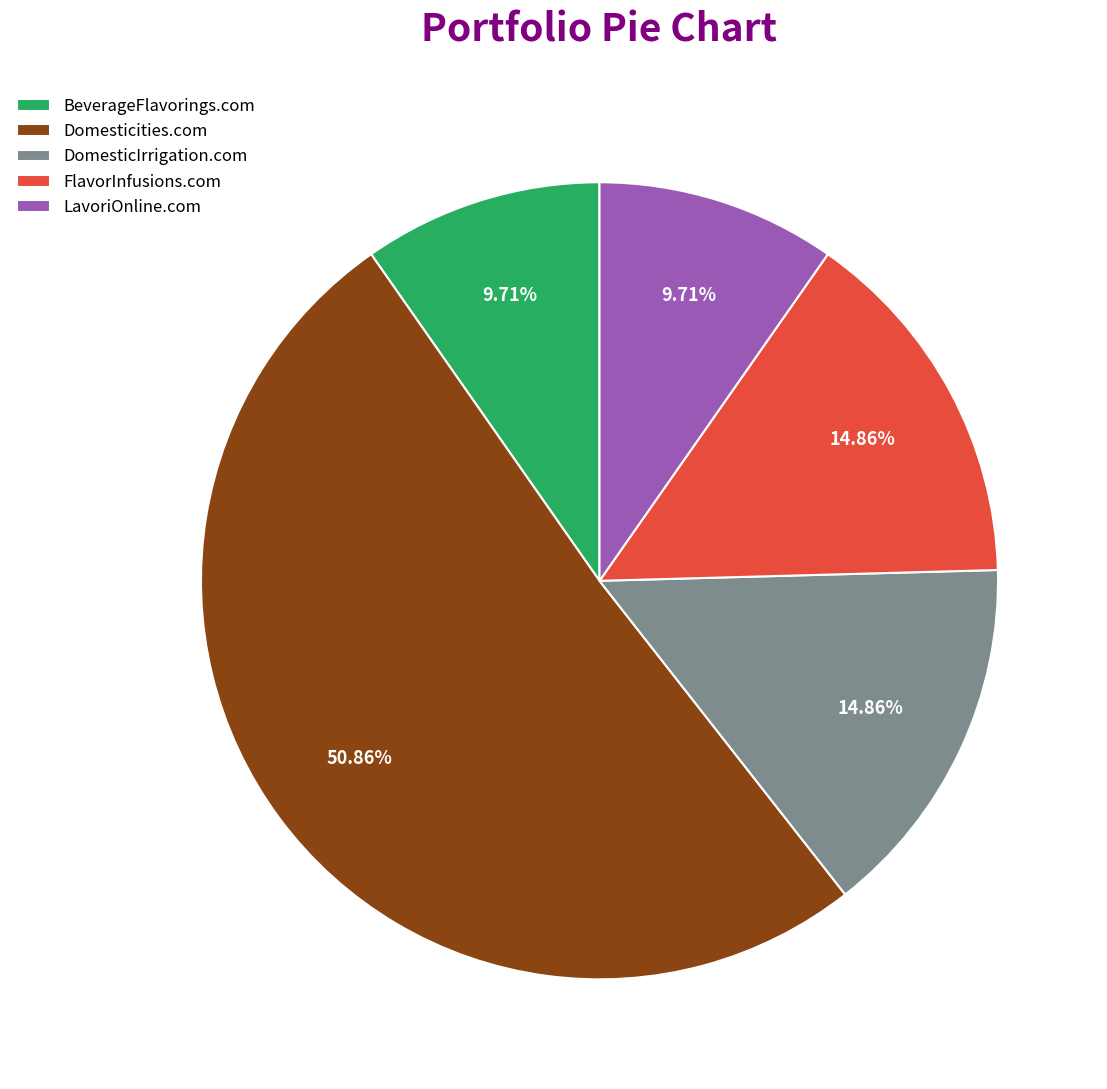

To the nearest percent, what percentage of the pie is Domesticities.com?

51%